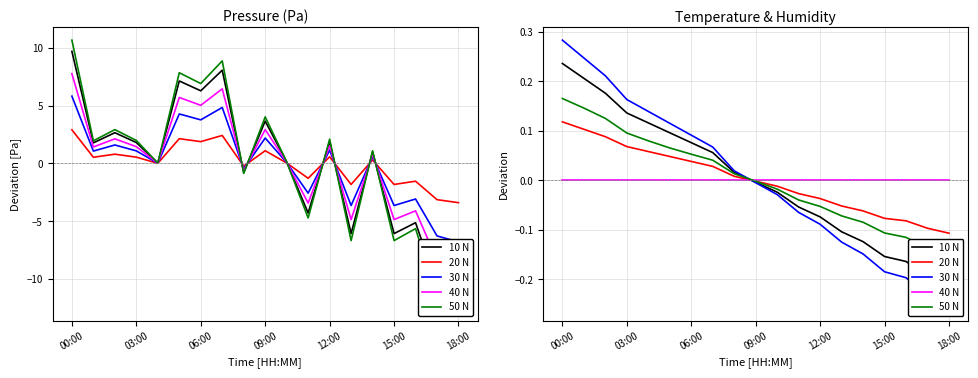

After their last crossing, which series has the higher values: temperature or pressure?

temperature